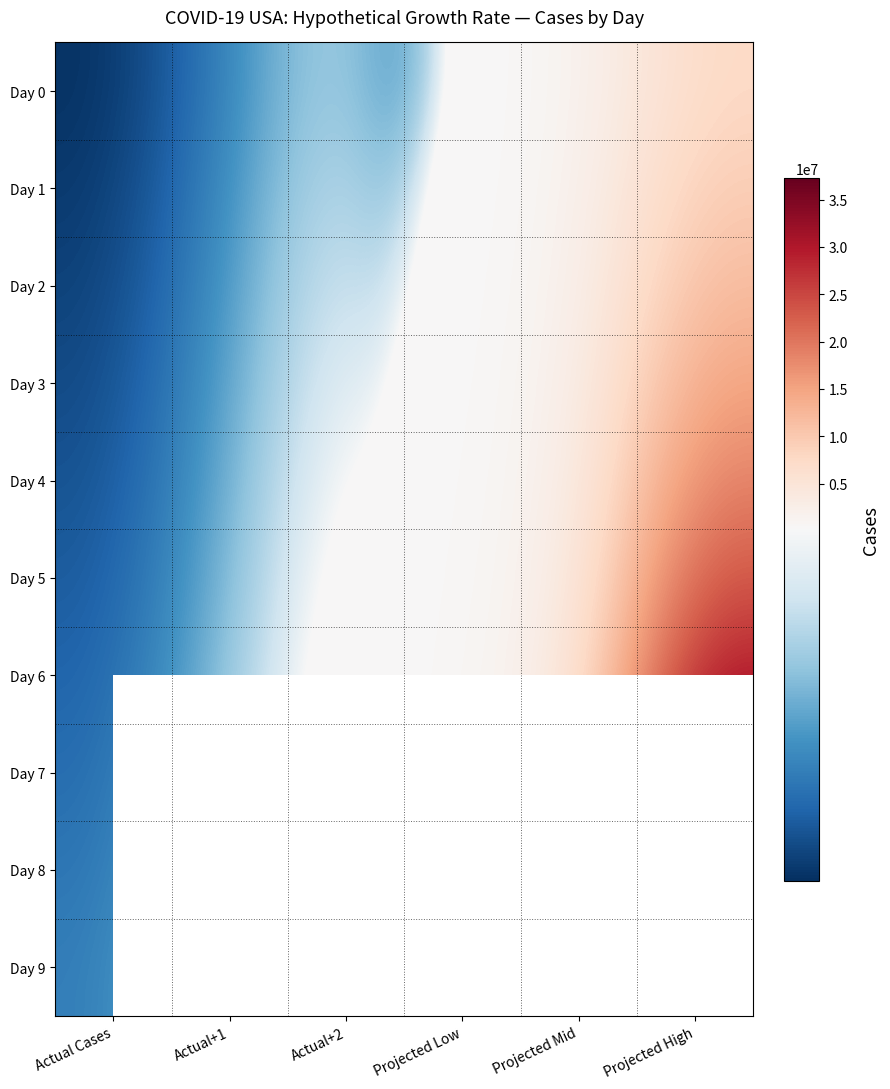

True or false: Day 3 has a value of 15156823.4 at Projected High.

True